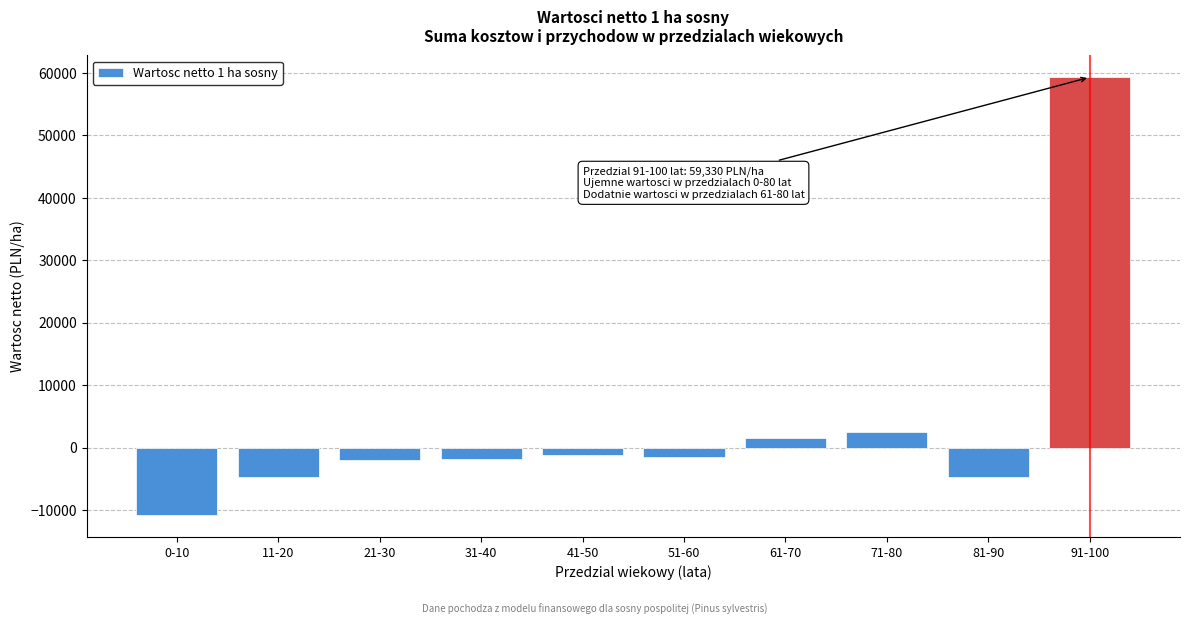

What is the difference between the second highest and second lowest values?

7200